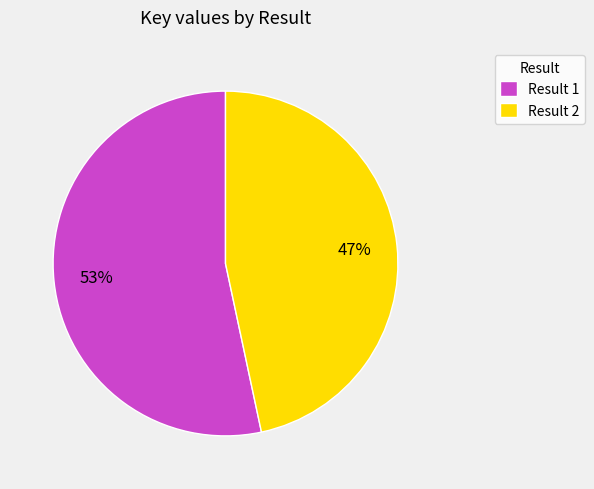

Which has a higher value, Result 1 or Result 2?

Result 1